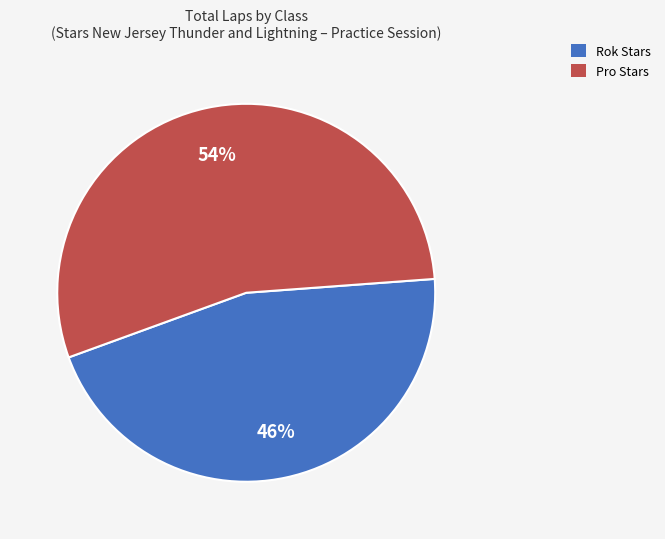

Is there a majority slice in this chart?

Yes